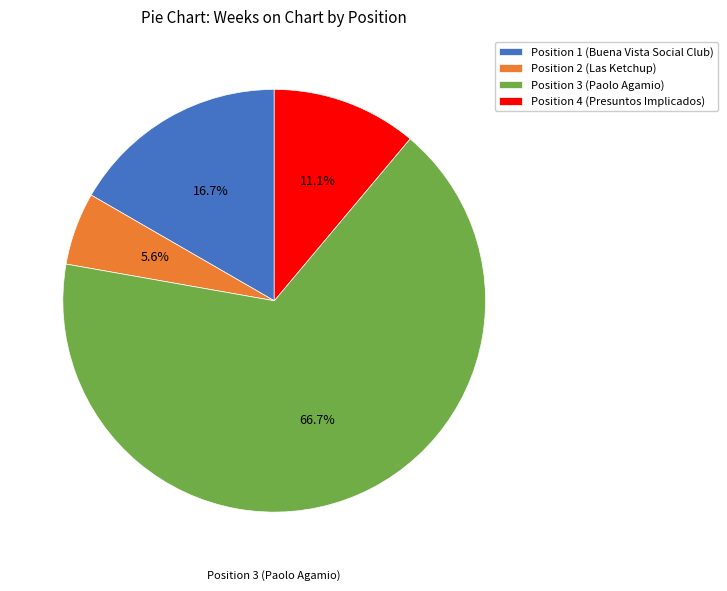

The Position 1 (Buena Vista Social Club) slice represents 28% of the pie. True or false?

False